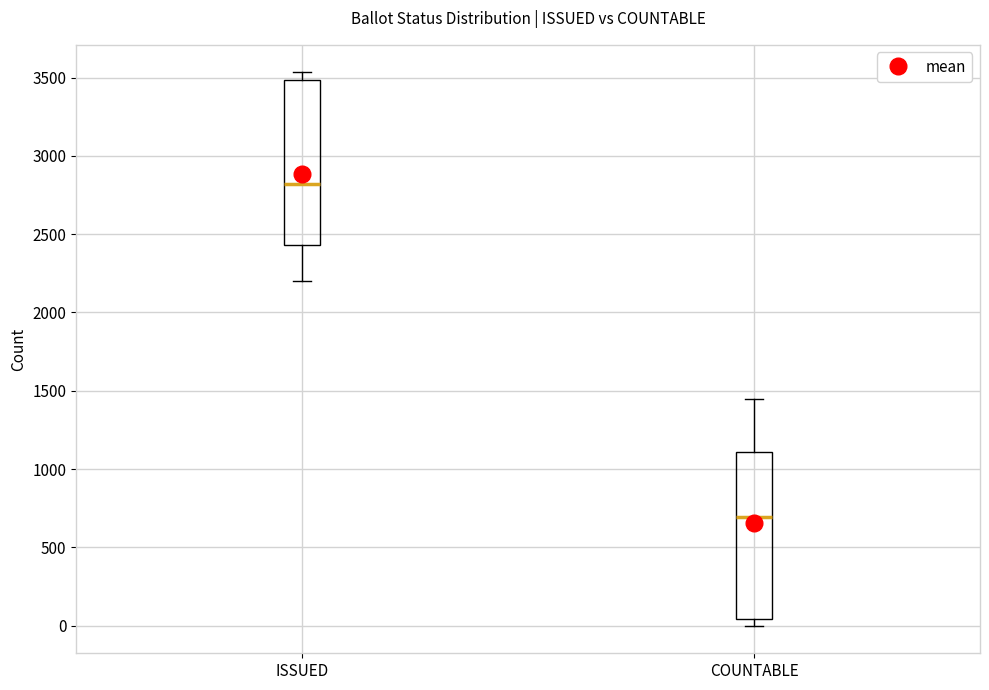

Where is the upper edge of the box for ISSUED on the y-axis? The values are not printed on the chart, so give them approximately, as read against the axis.

3500